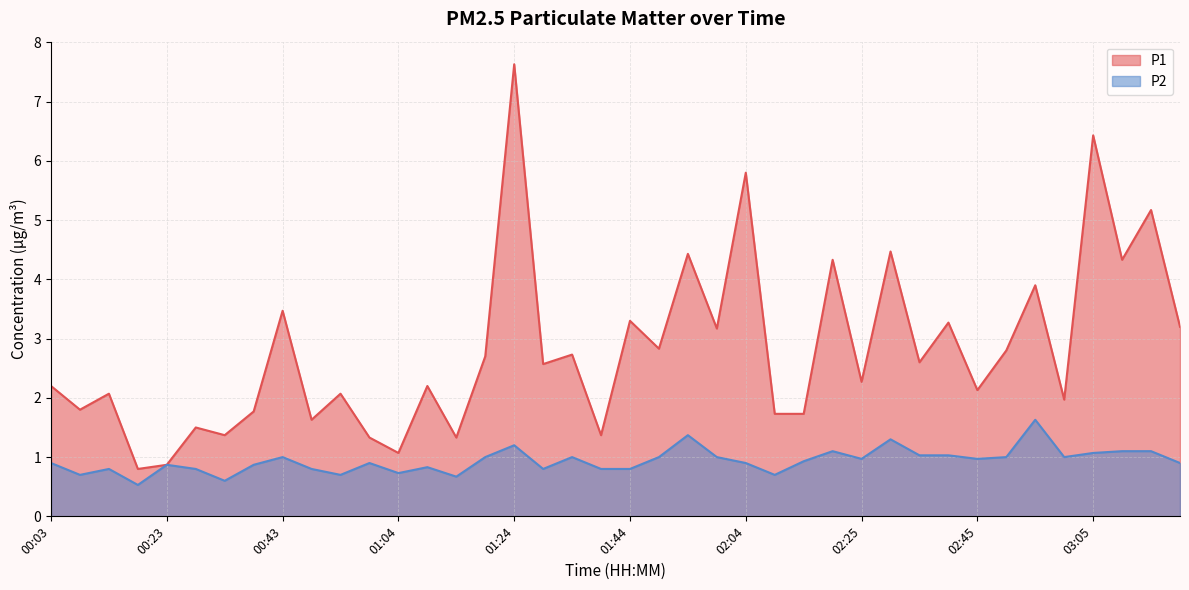

Does the chart display data point markers on the line(s)?

No